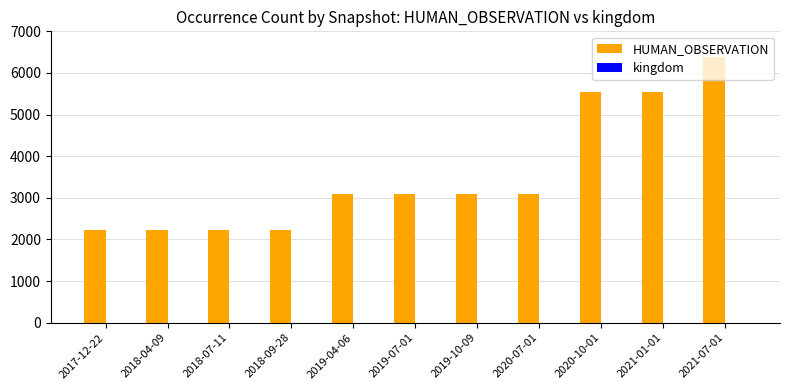

How many groups of bars are there?

11